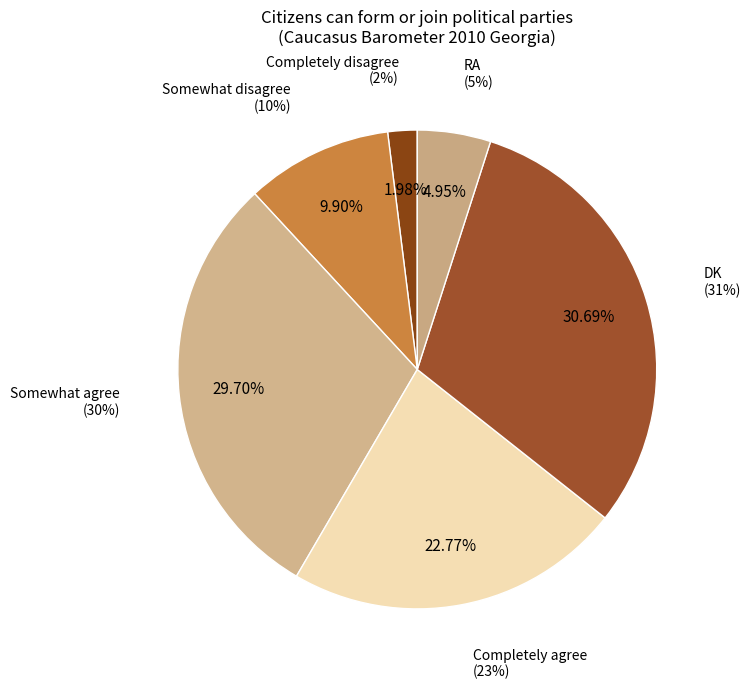

Does Completely agree represent more than half of the total?

No